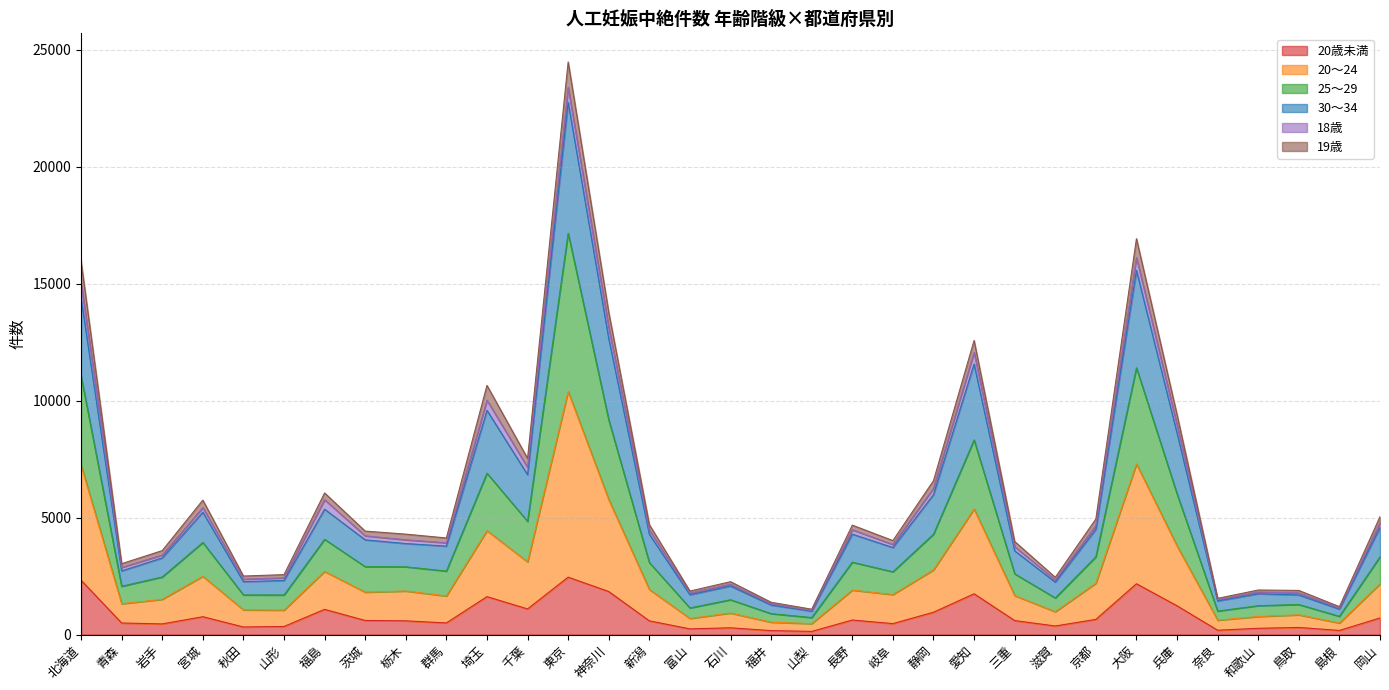

What position from the right is 大阪?

7